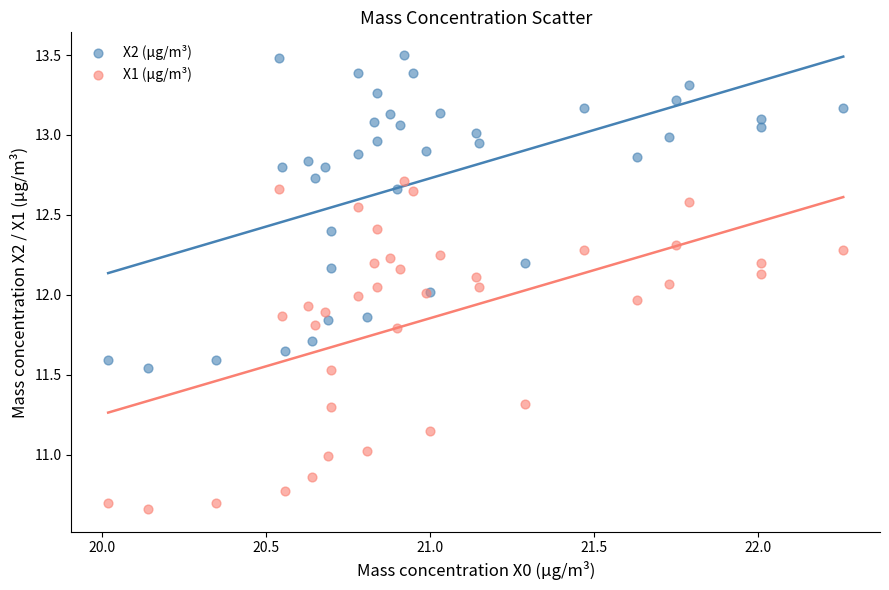

Which series has the widest spread of Y values?

X1 (μg/m³)